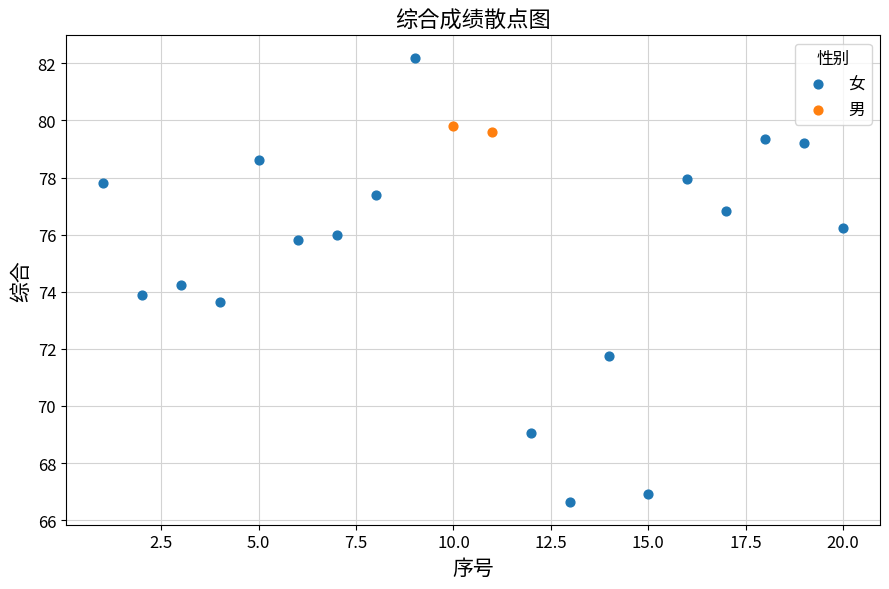

What are all the series names shown in the legend?

女, 男